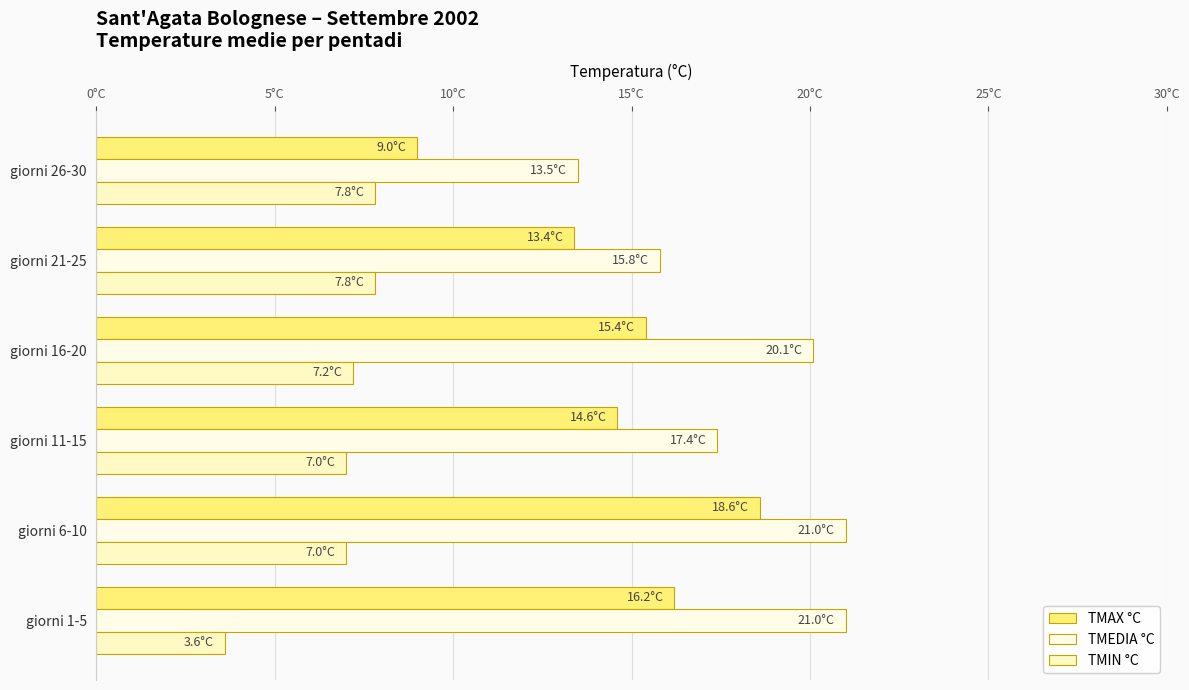

What are all the series names shown in the legend?

TMAX °C, TMEDIA °C, TMIN °C